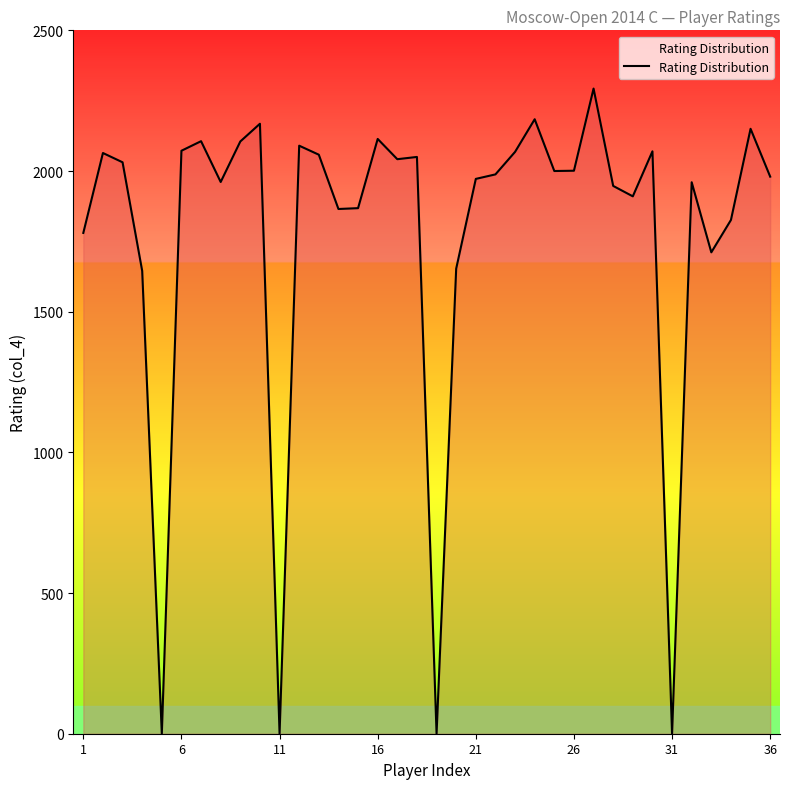

What is the greatest value displayed?

2293